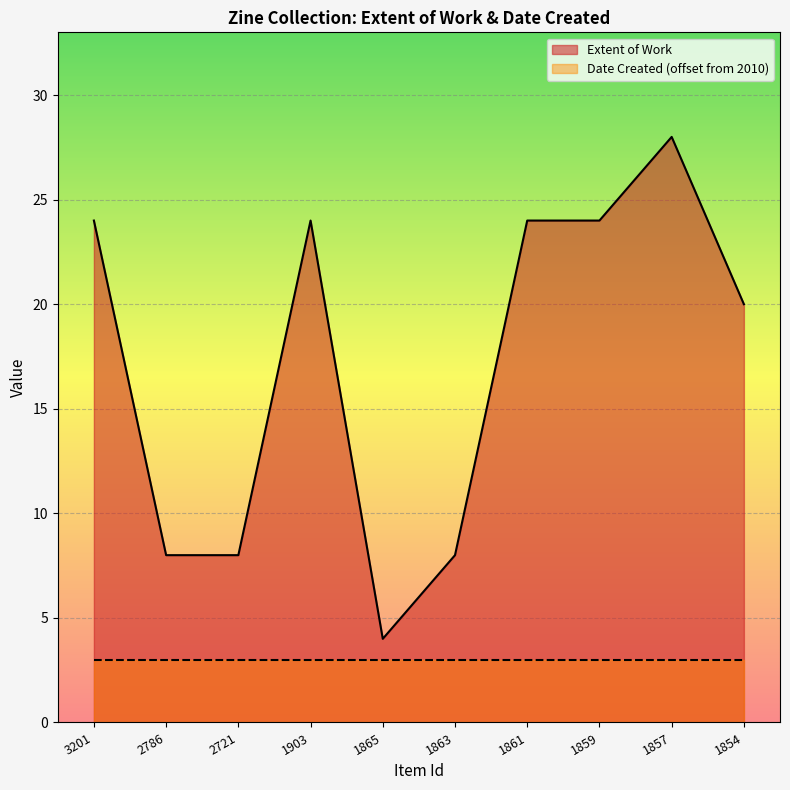

The value at 1861 is 24. True or false?

True